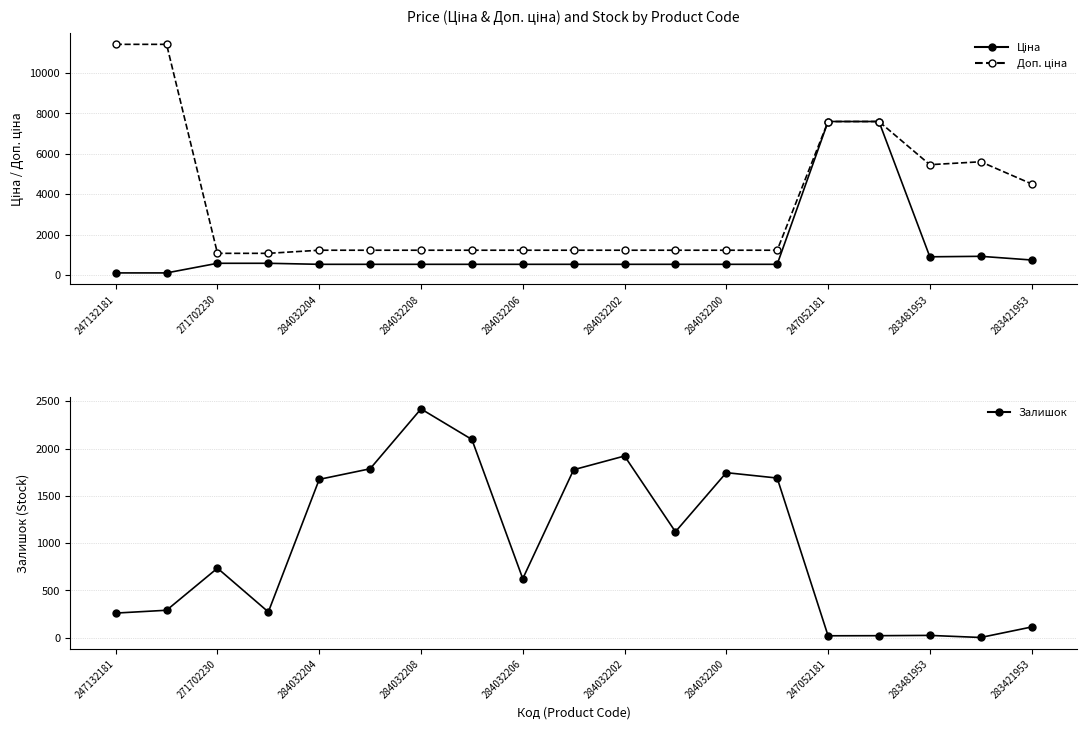

How many interior local valleys does the Доп. ціна series have?

1